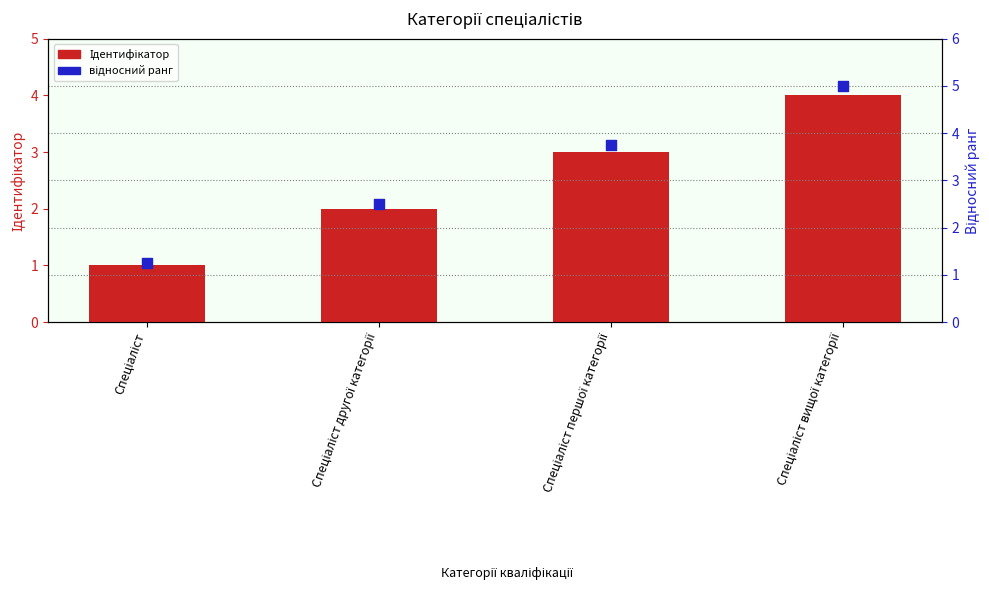

Which series reaches the maximum Y coordinate?

відносний ранг